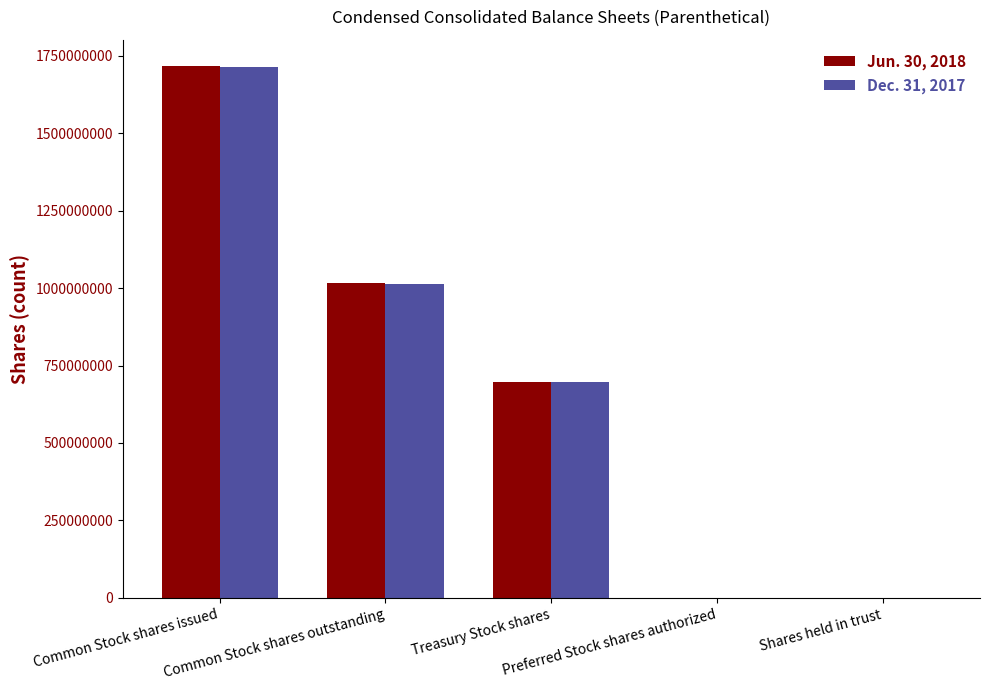

What is the total value across all series at Common Stock shares outstanding?

2031000000